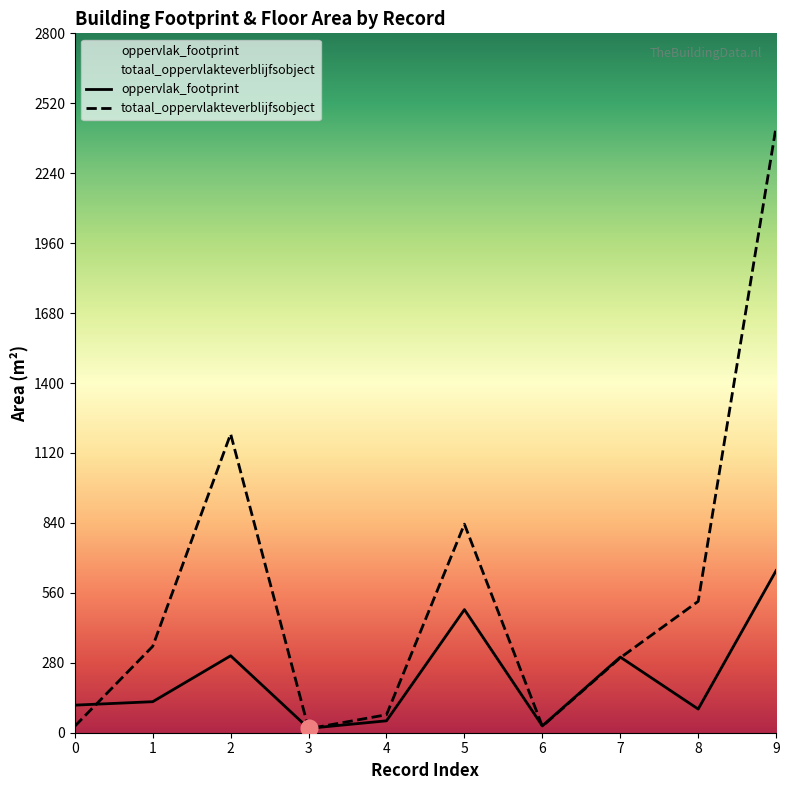

What is the sum of the totaal_oppervlakteverblijfsobject values at 6 and 4?

98.0